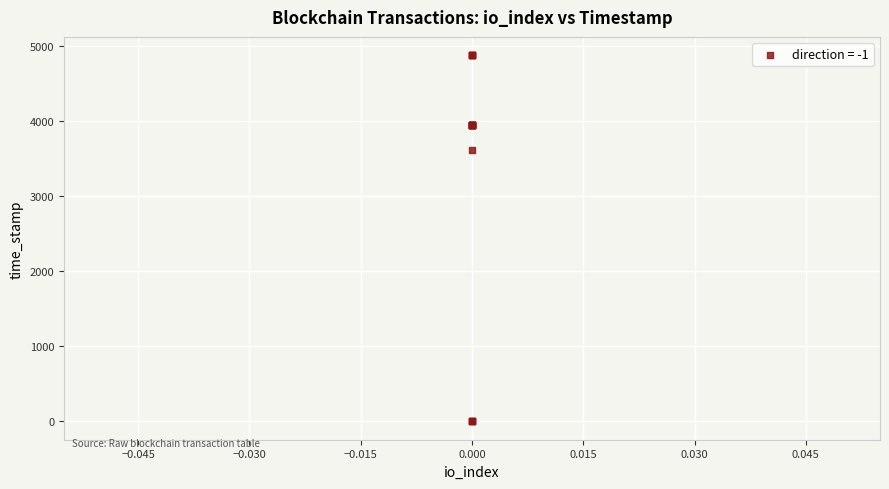

What Y value in the scatter plot is closest to 2439?

3618